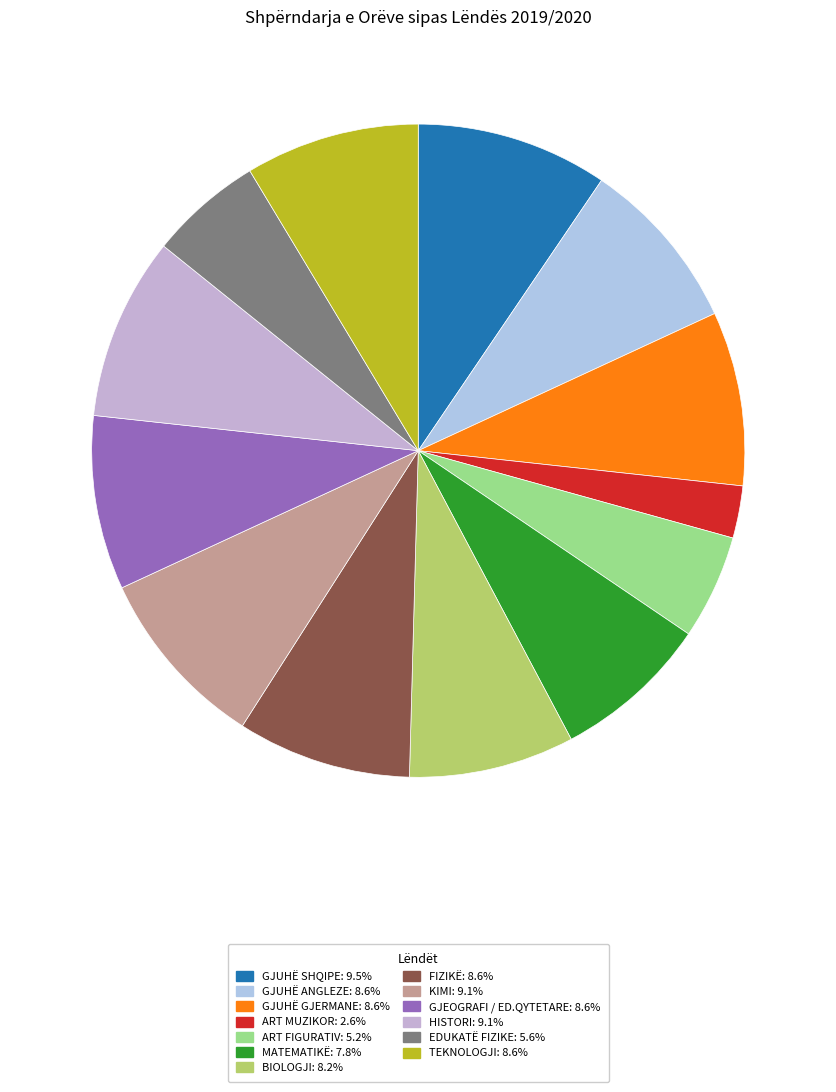

How many segments does this pie chart have?

13